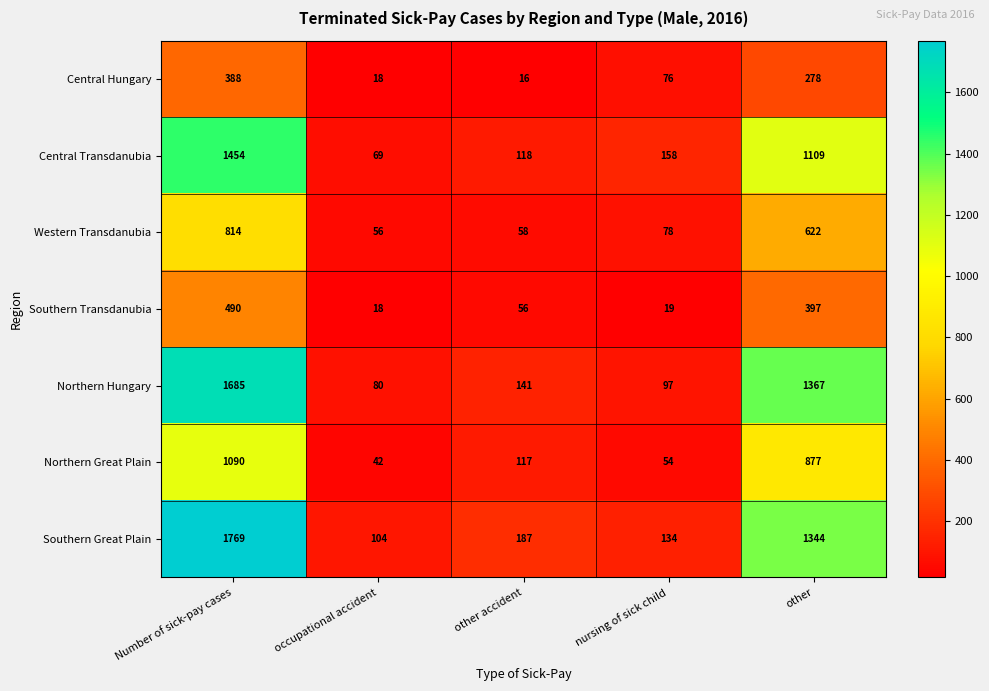

What is the difference between the Northern Great Plain values at occupational accident and other accident?

75